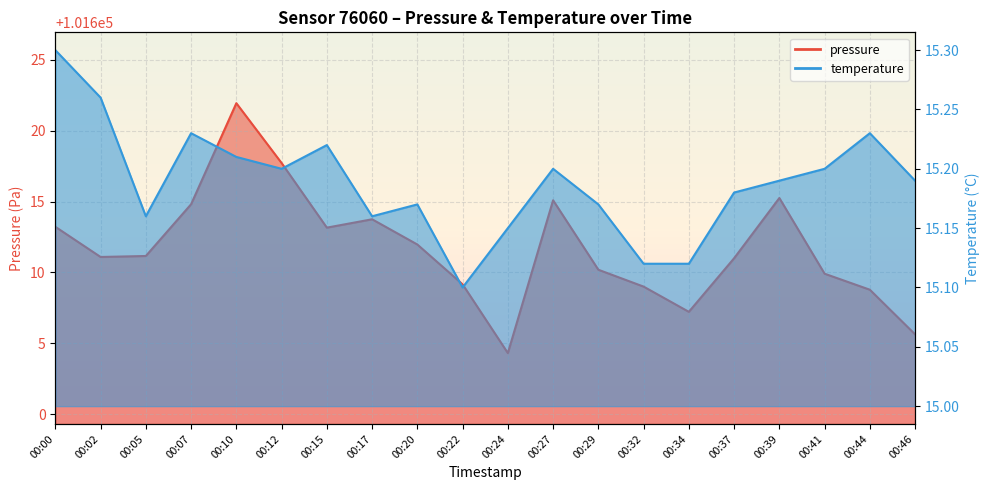

What is the value of the pressure point at the 12th from the left?

101615.1